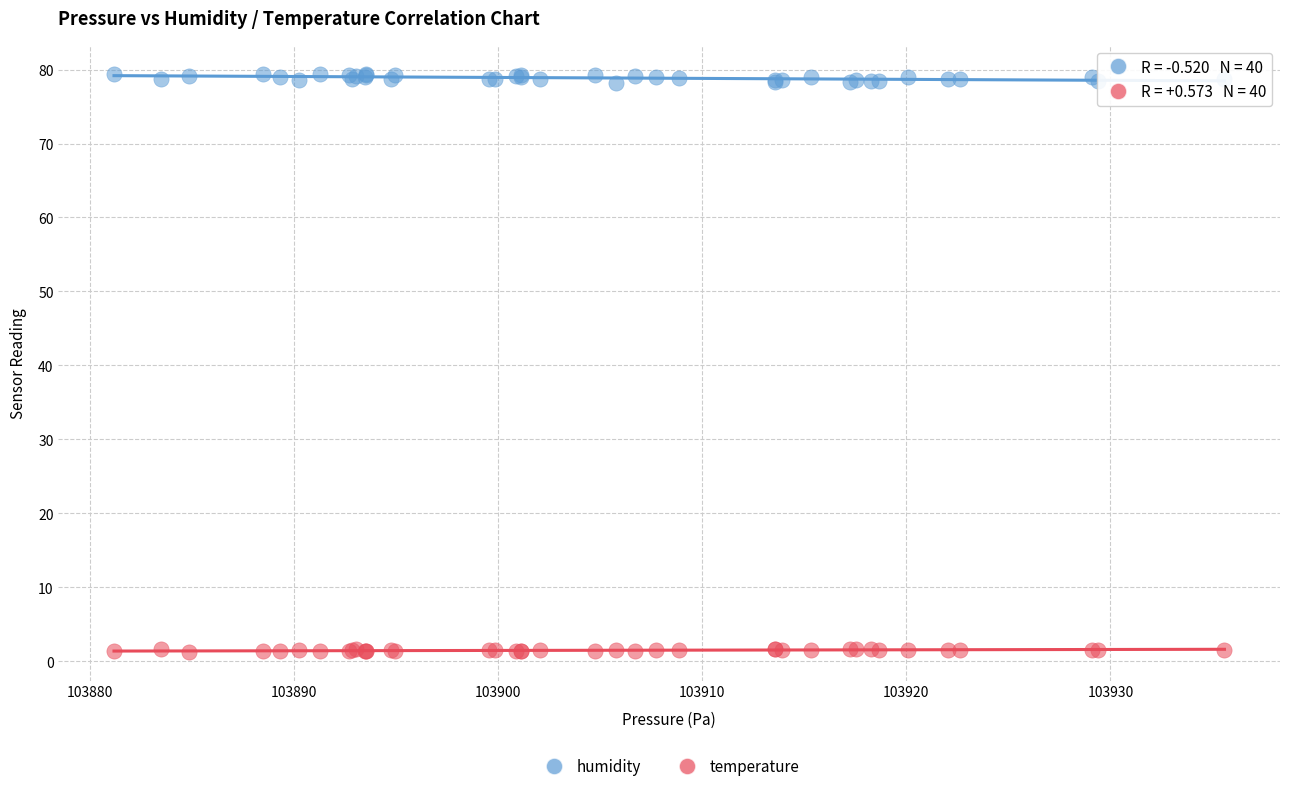

What are all the series names shown in the legend?

humidity, temperature